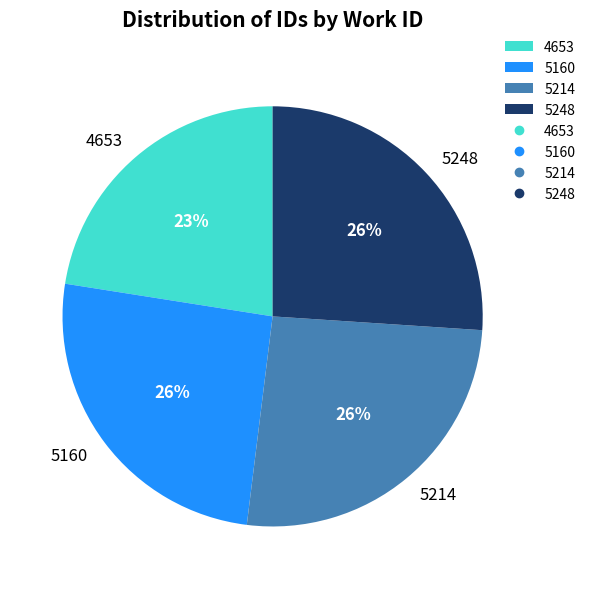

What is the ratio of the value at 4653 to the value at 5248?

0.9